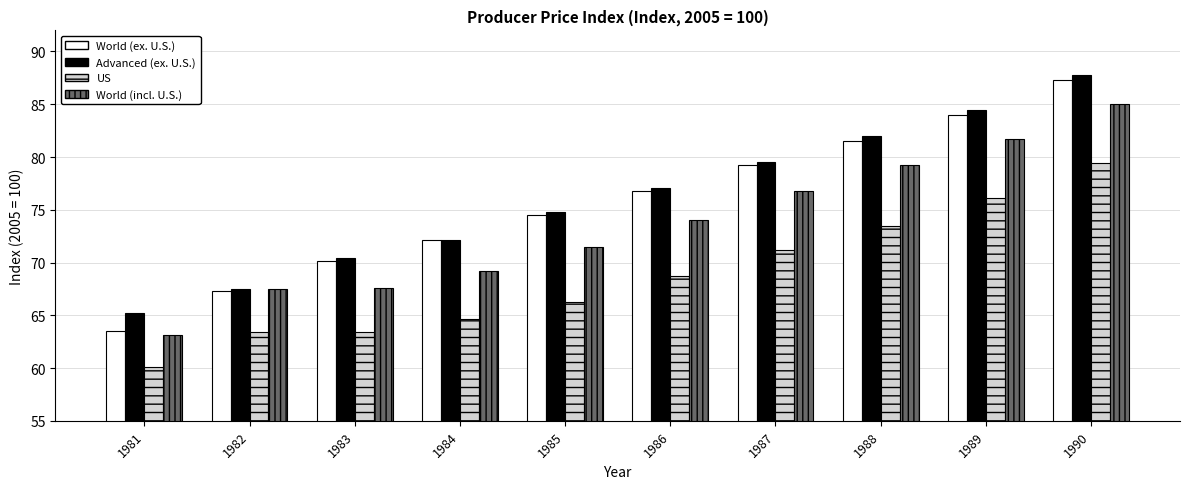

True or false: US has a value of 29.7 at 1981.

False